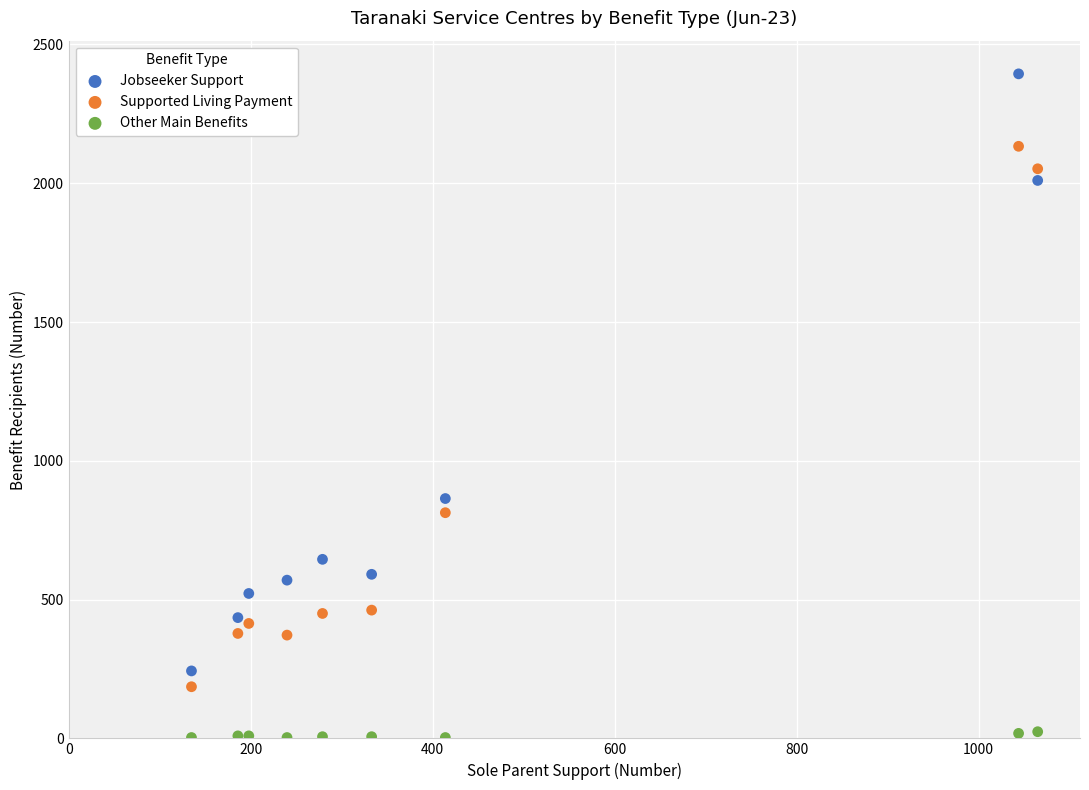

What are all the series names shown in the legend?

Jobseeker Support, Supported Living Payment, Other Main Benefits